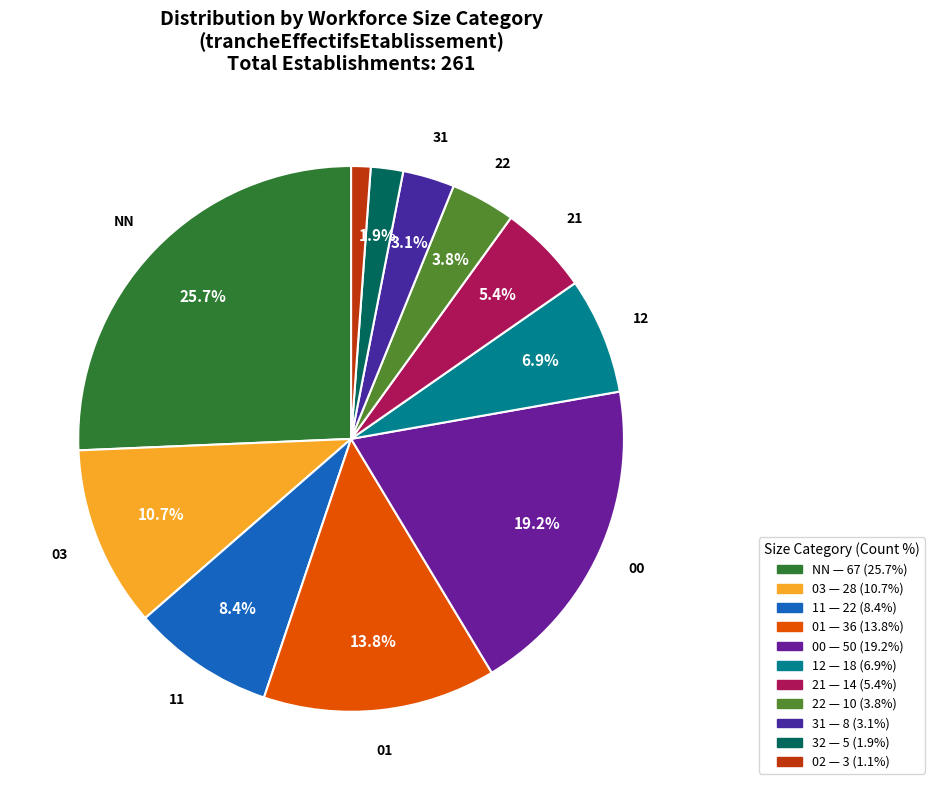

How many segments does this pie chart have?

11